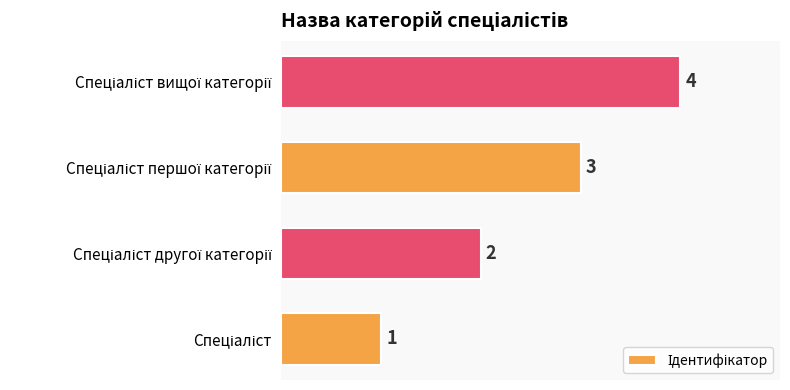

What is the greatest value displayed?

4